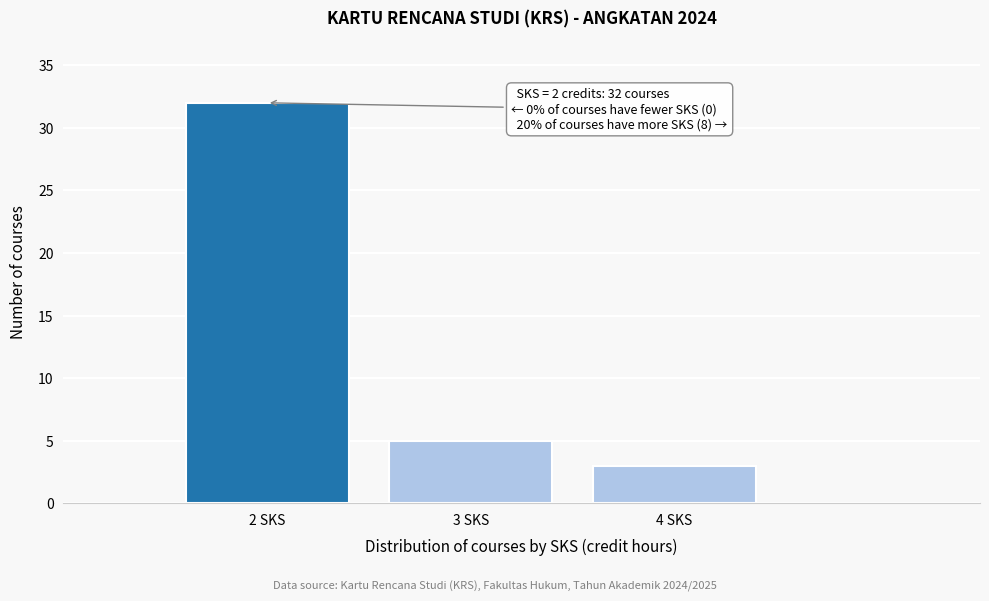

Reading left to right, extract all data points from this chart.

2 SKS=32	3 SKS=5	4 SKS=3